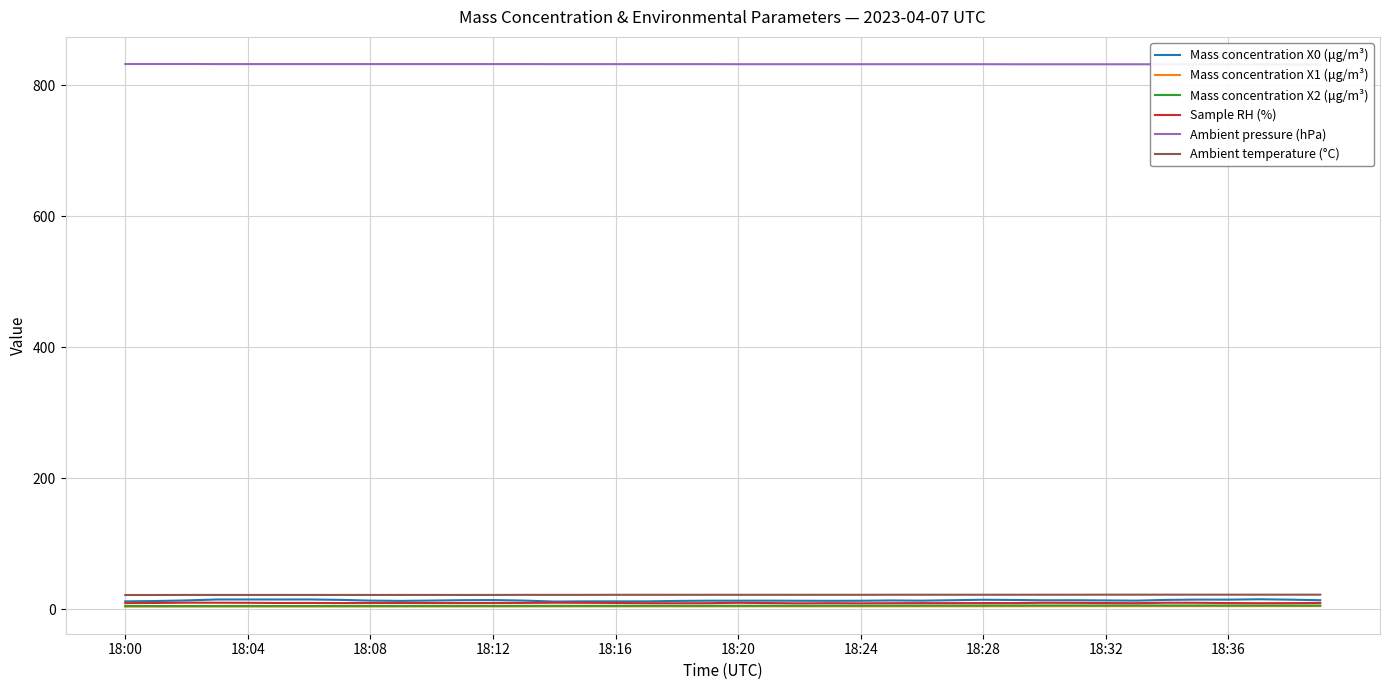

True or false: Mass concentration X2 (μg/m³) and Ambient temperature (°C) cross at least once.

False